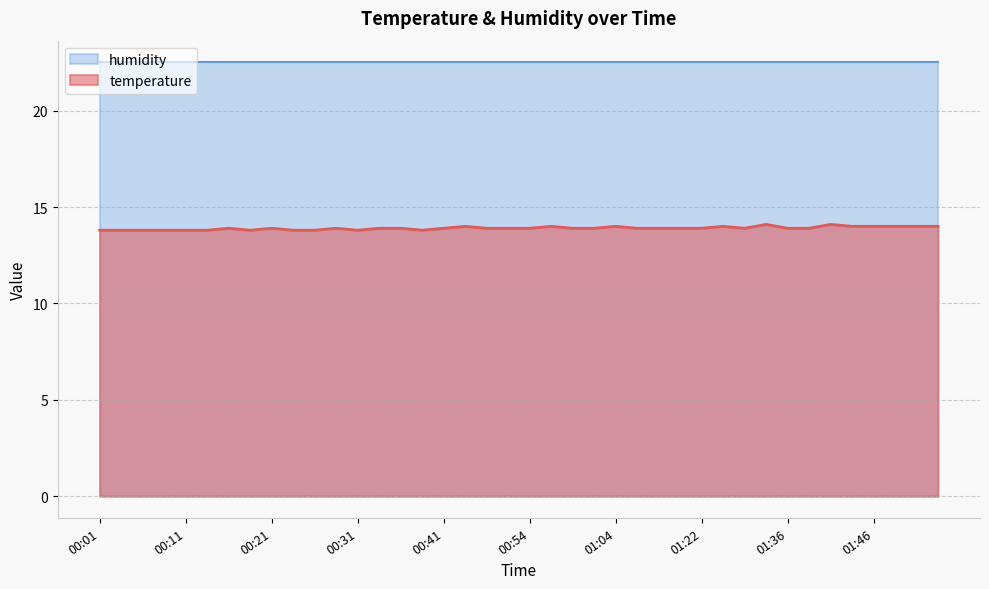

What is the difference between the second highest and minimum values?

0.3